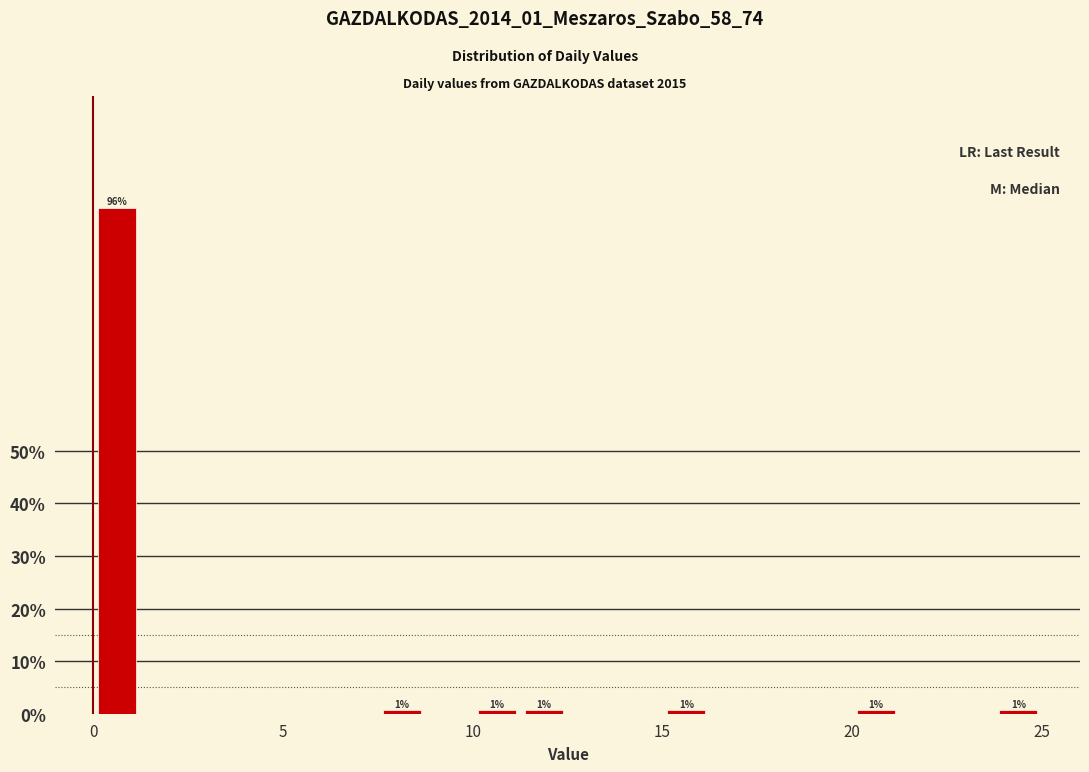

Around what value on the x-axis is the tallest bar? Give the approximate position of its centre, as read against the axis.

0.5